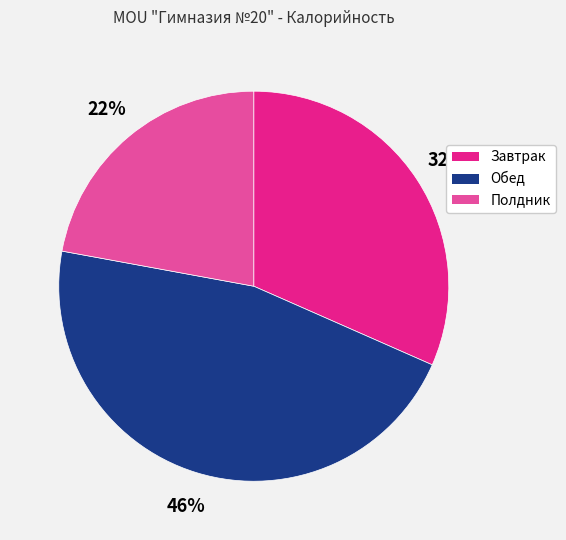

To the nearest percent, what is the combined percentage of Полдник and Завтрак?

54%